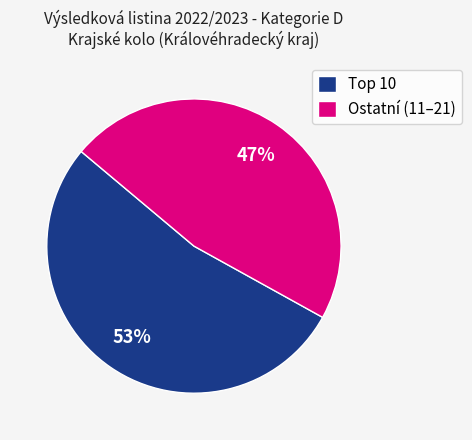

Rank the categories by value from highest to lowest.

Top 10, Ostatní (11–21)